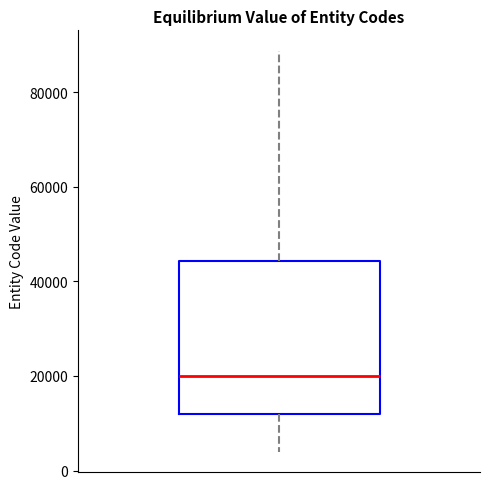

Where does the upper whisker of the box end on the y-axis? The values are not printed on the chart, so give them approximately, as read against the axis.

88000